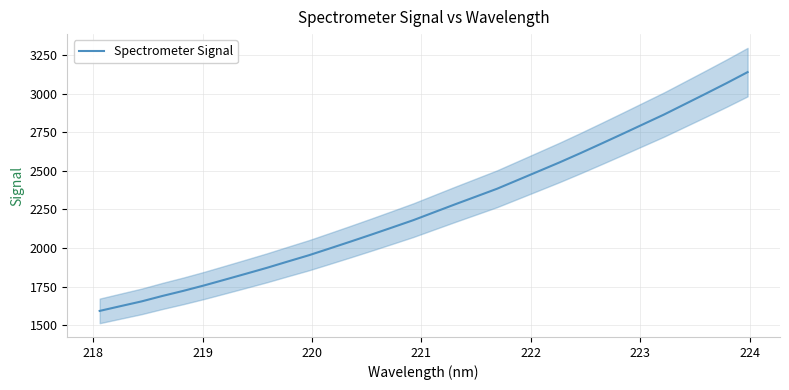

True or false: the data has more than 0 interior local peaks.

False